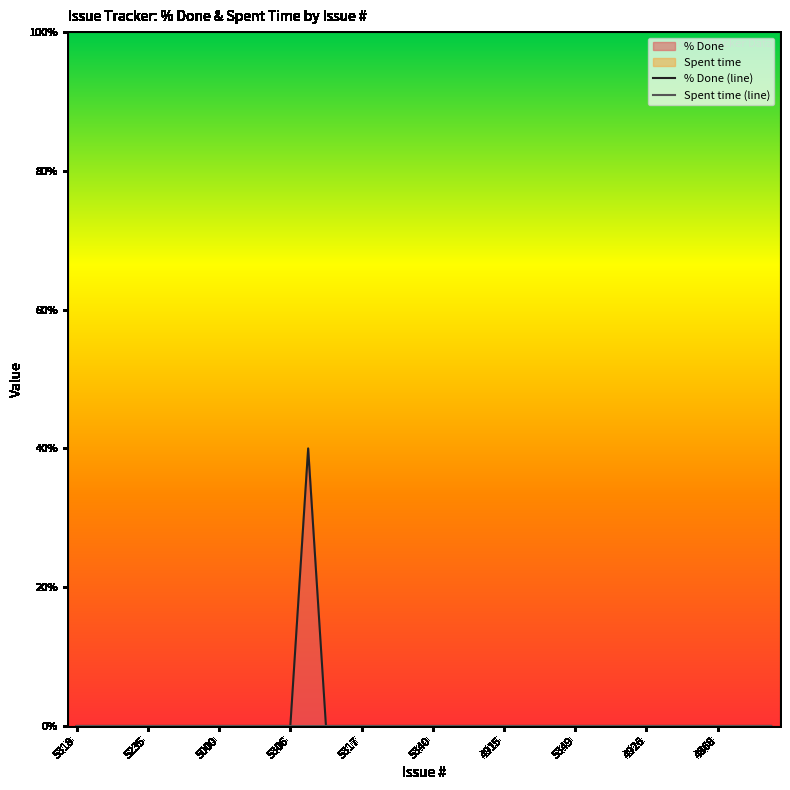

Where is the first local maximum for % Done (line)?

13